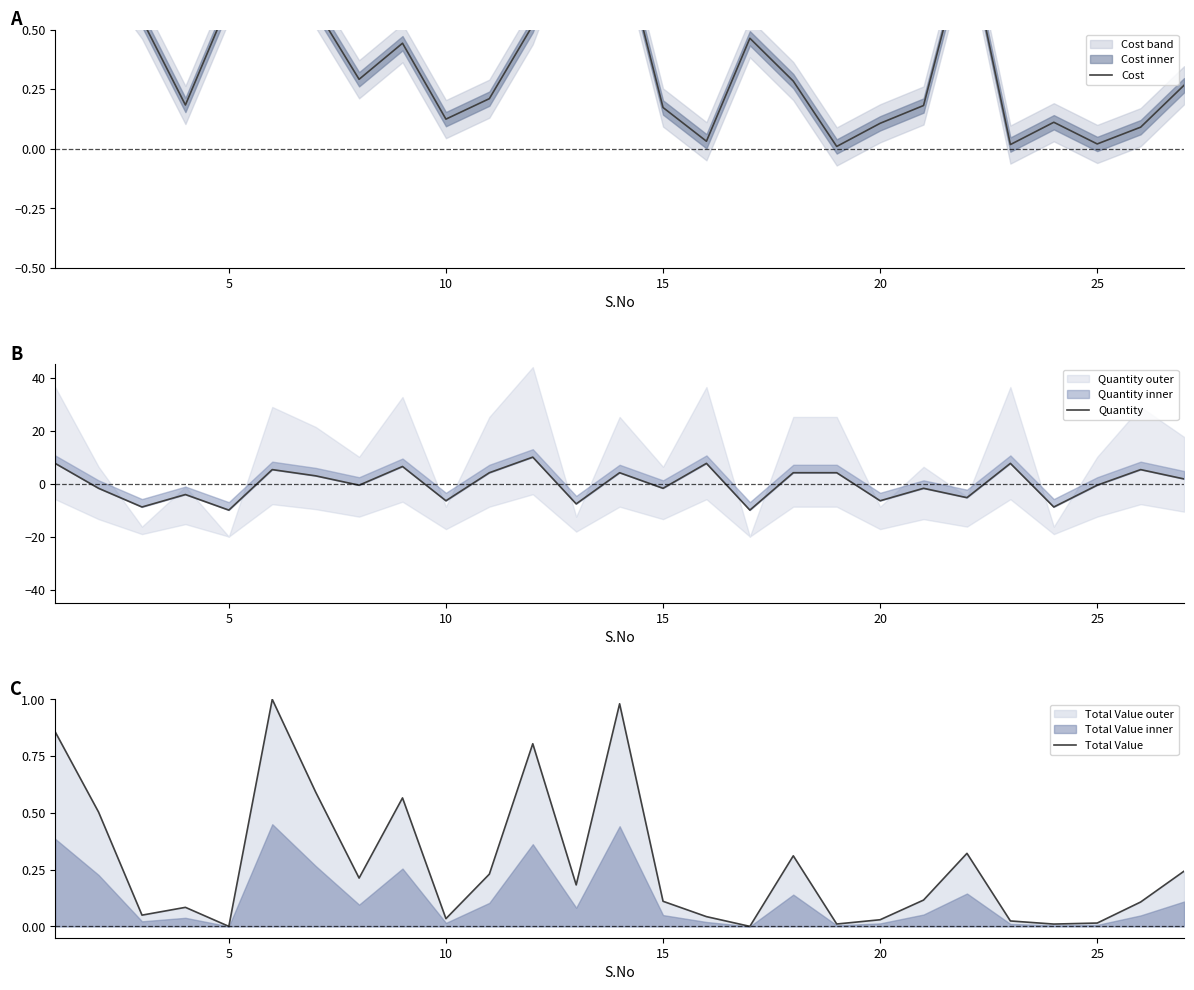

How many categories are shown in the chart?

27